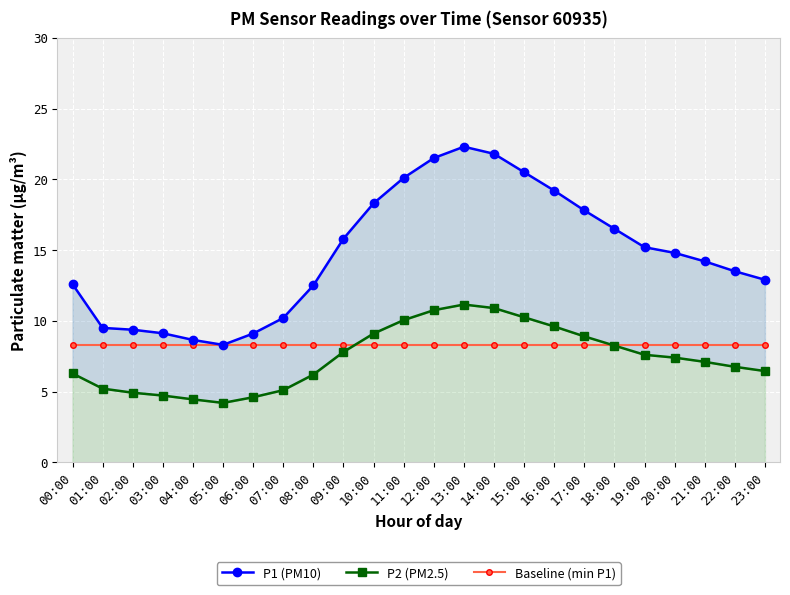

What is the difference between the highest and lowest values at 07:00?

5.1